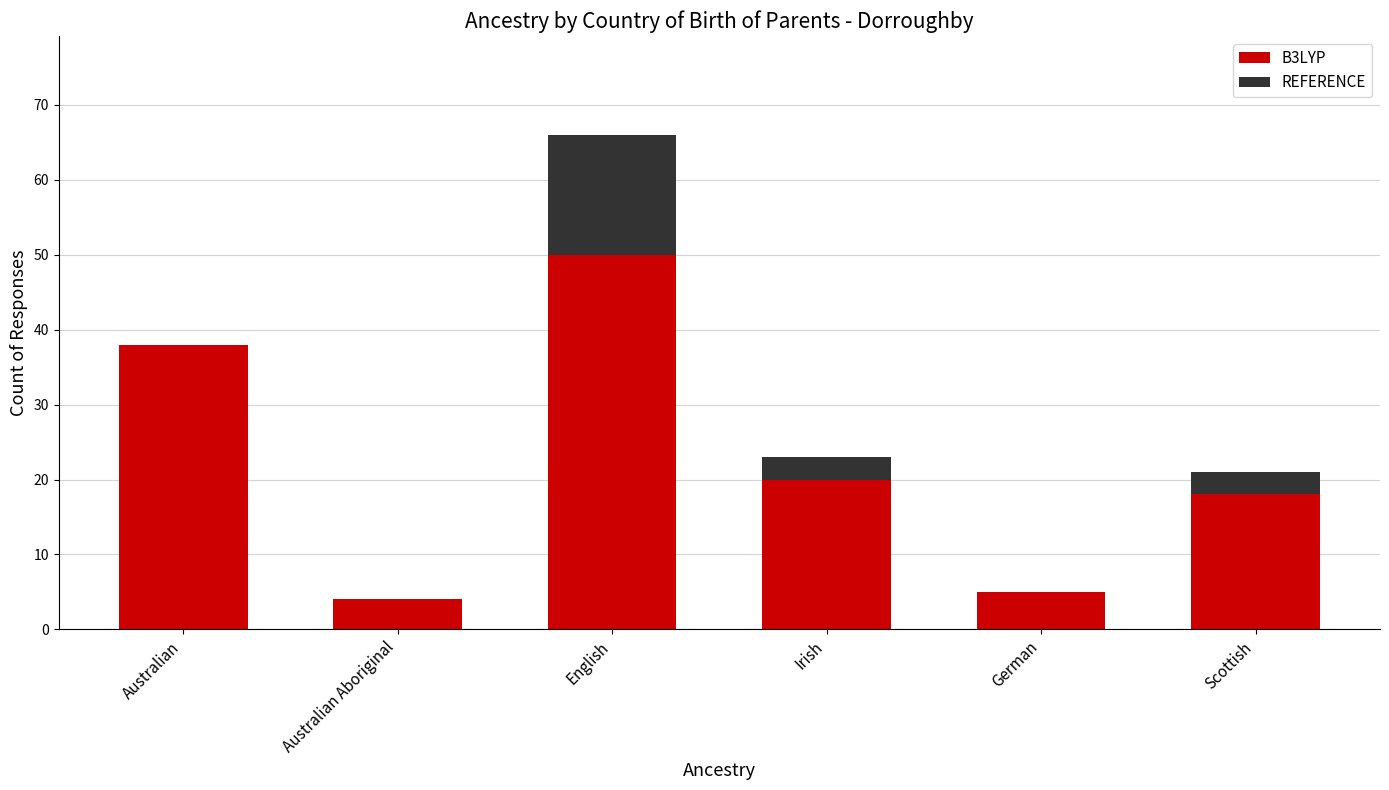

What is the total value across all series at Australian?

38